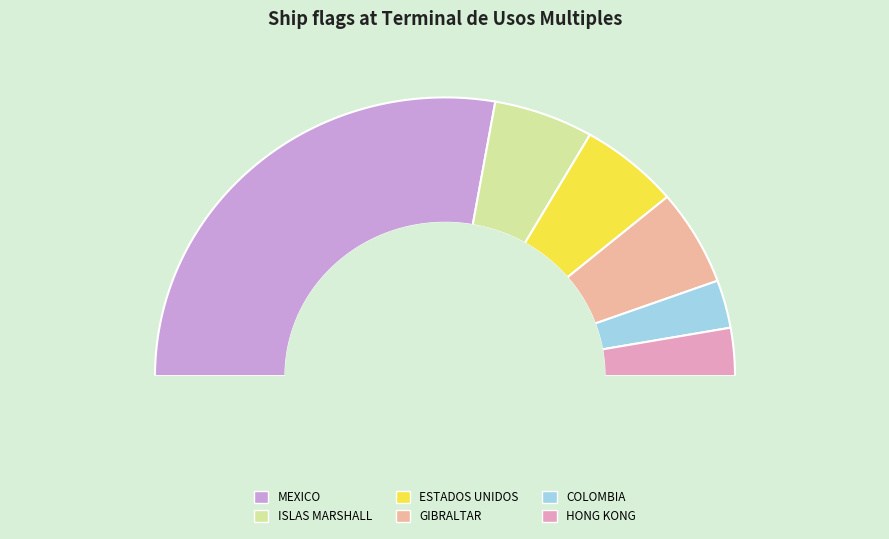

What is the change in value from ISLAS MARSHALL to COLOMBIA?

-1